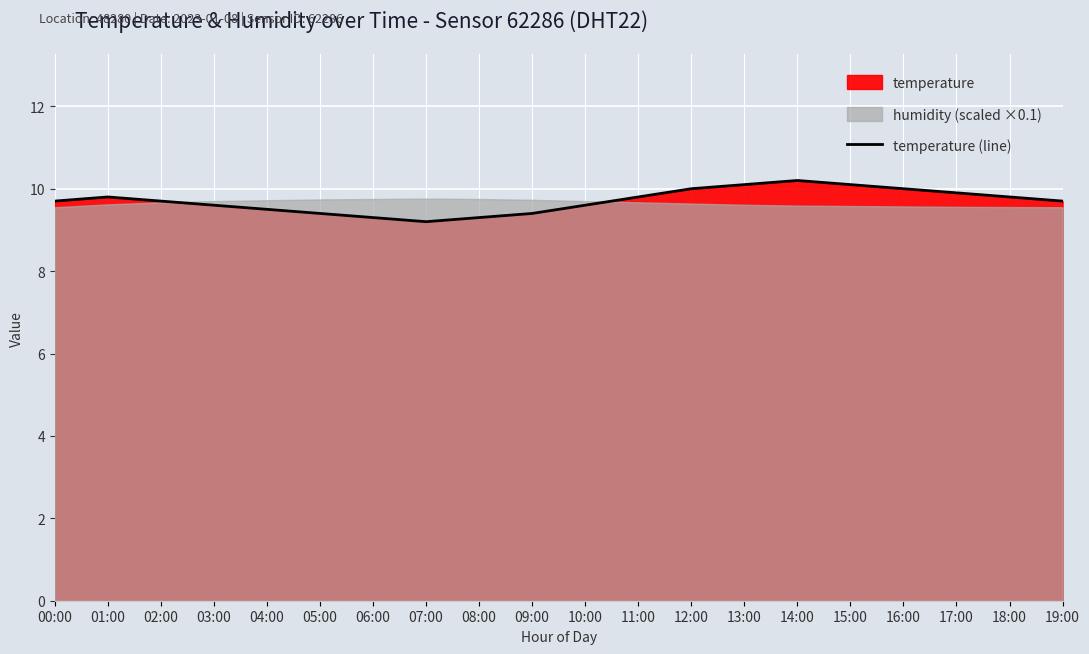

How many points are higher than both their immediate neighbors (excluding endpoints)?

2